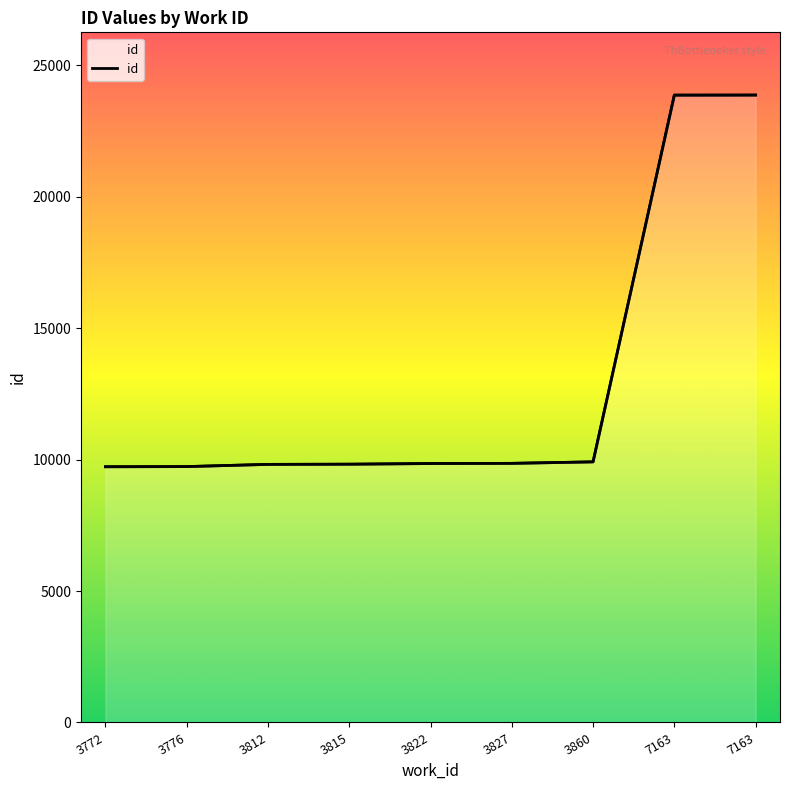

Is it true that the value at 3860 is 9912?

True